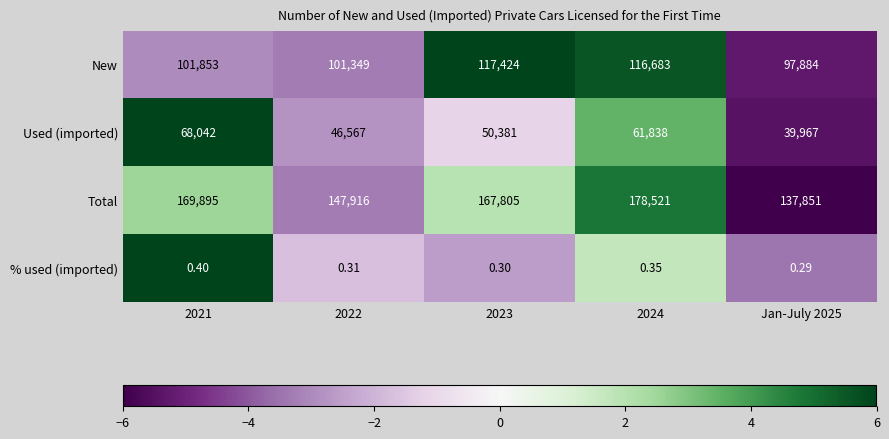

Is the value of New at 2023 greater than the value of Used (imported) at 2023?

Yes